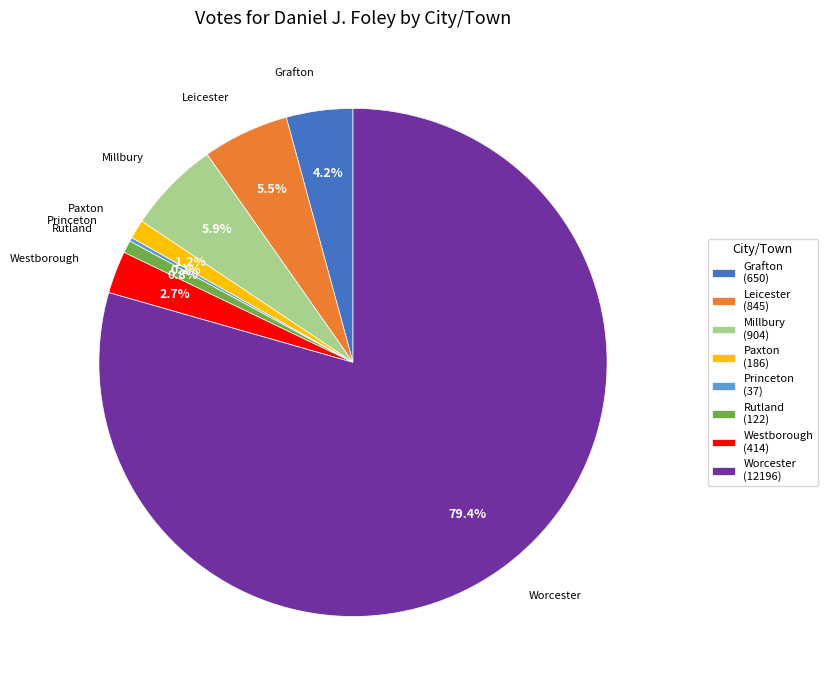

Which has a higher value, Worcester (12196) or Grafton (650)?

Worcester (12196)